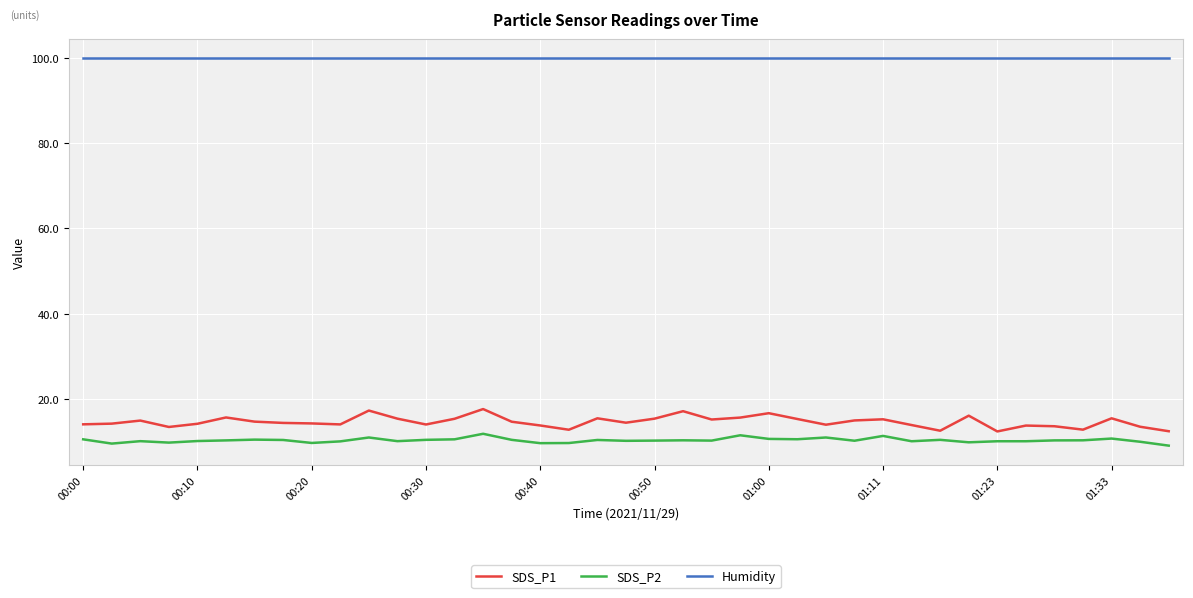

True or false: SDS_P2 and SDS_P1 cross at least once.

False